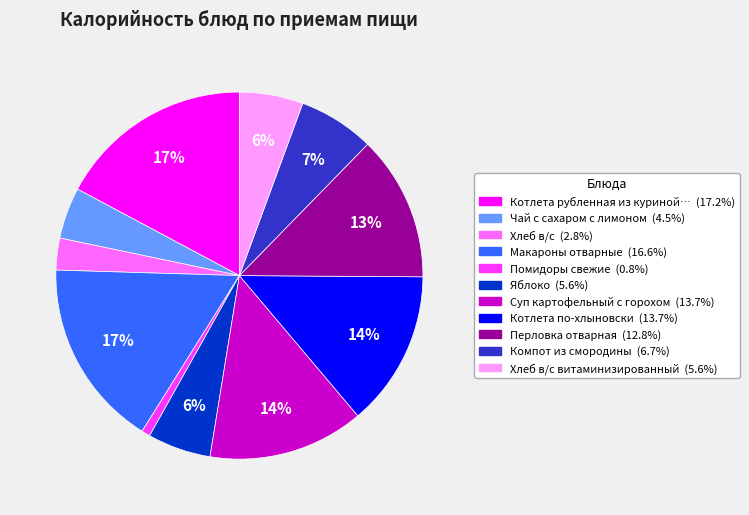

To the nearest percent, what is the difference between the largest and smallest slice percentages?

16%